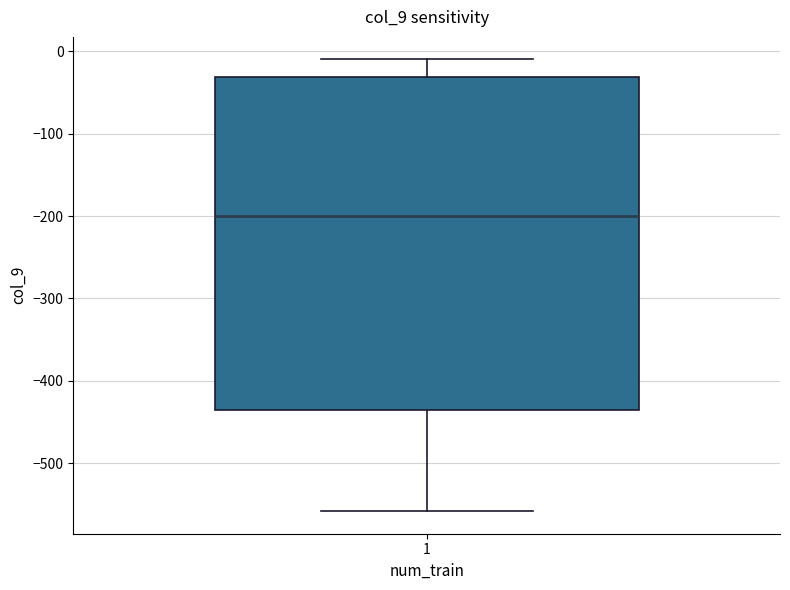

Transcribe this box plot: give where the median line is, the range the box spans, and where the two whiskers end, as read against the y-axis. The values are not printed on the chart, so give them approximately, as read against the axis.

median -200, box -430 to -30, whiskers -560 to -10